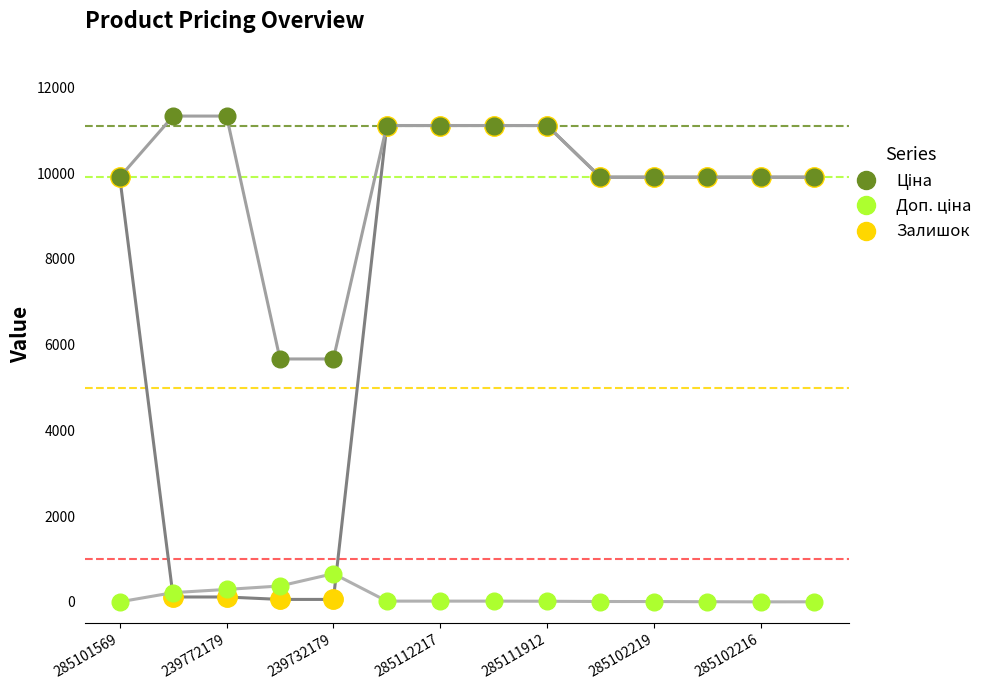

Is this an area chart (filled region under the line)?

No